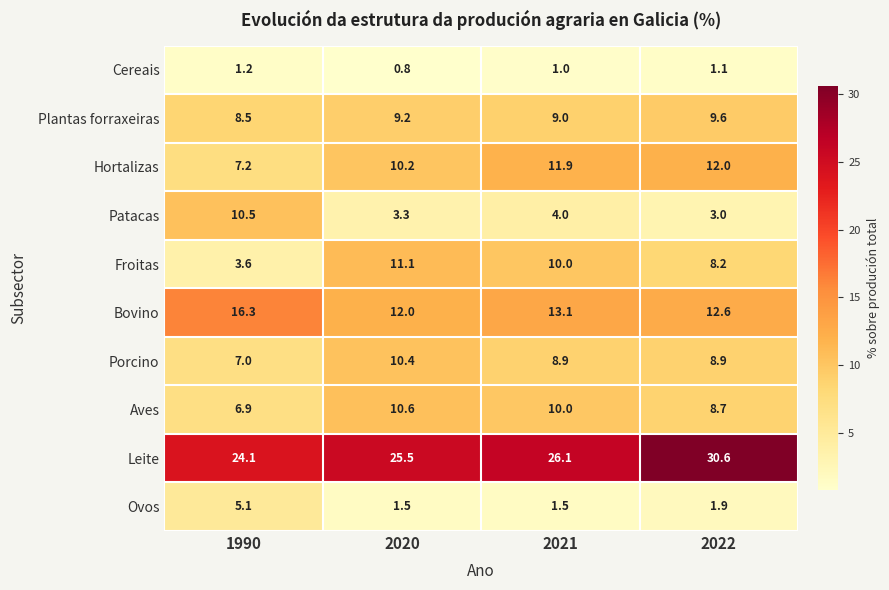

List the series in order of their peak value, lowest first.

Cereais, Ovos, Plantas forraxeiras, Porcino, Patacas, Aves, Froitas, Hortalizas, Bovino, Leite